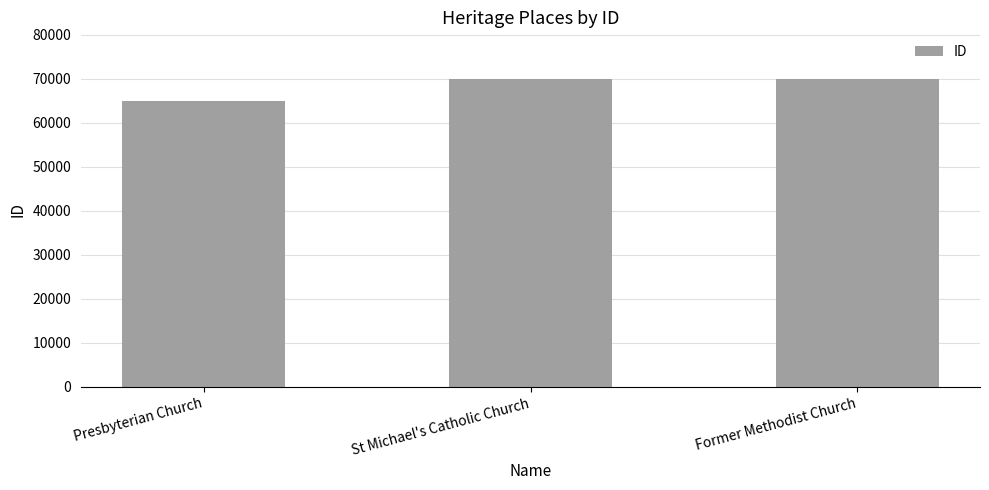

Is it true that the value at Former Methodist Church is 70052?

True